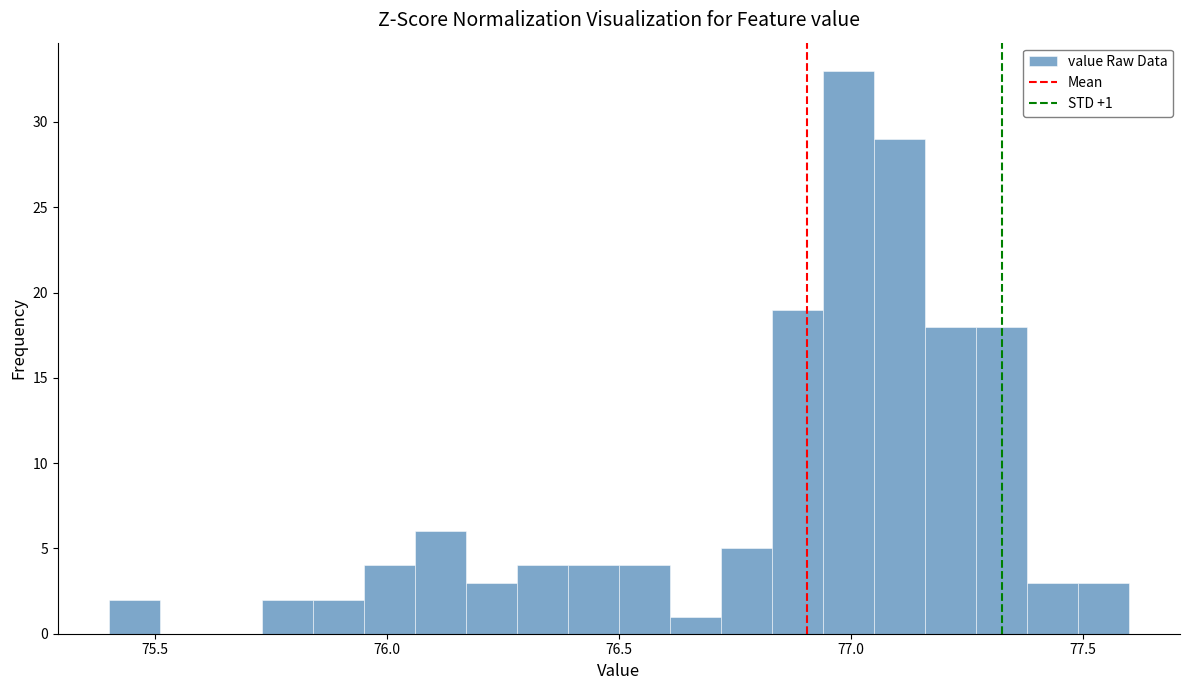

Read against the x-axis, roughly where is the centre of the tallest bar?

77.00